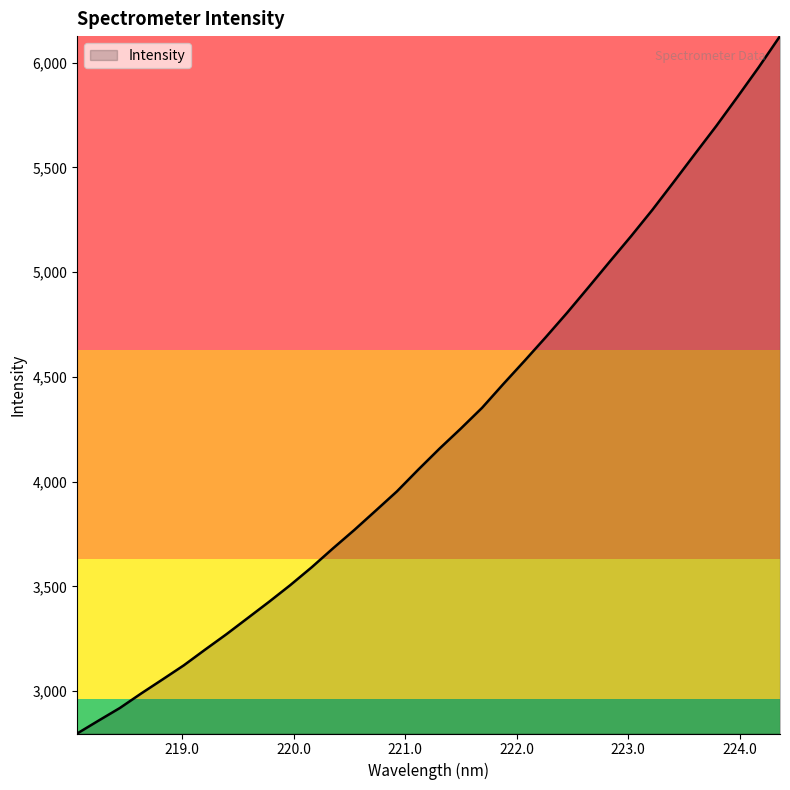

What is the minimum value shown in the chart?

2797.8